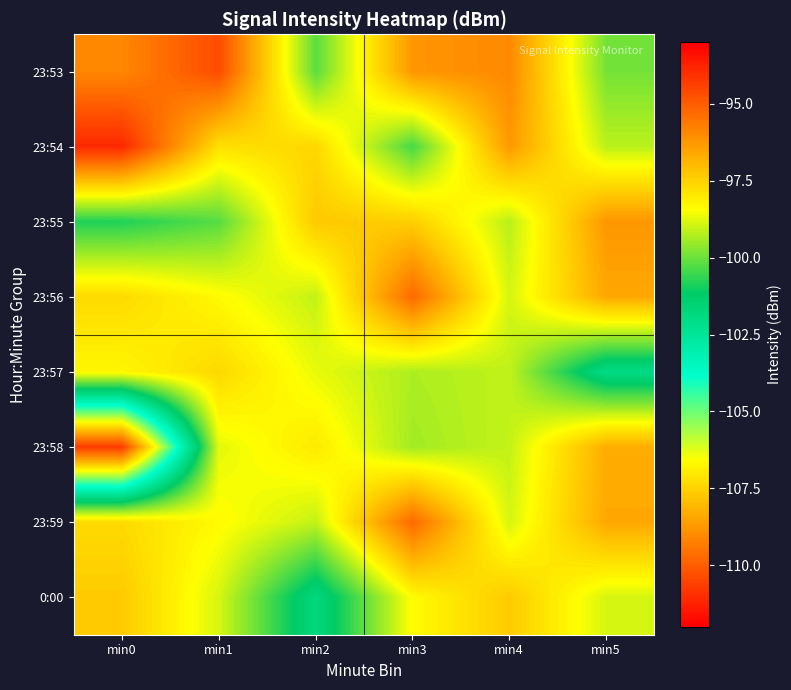

Which label corresponds to the largest value in the chart?

min0